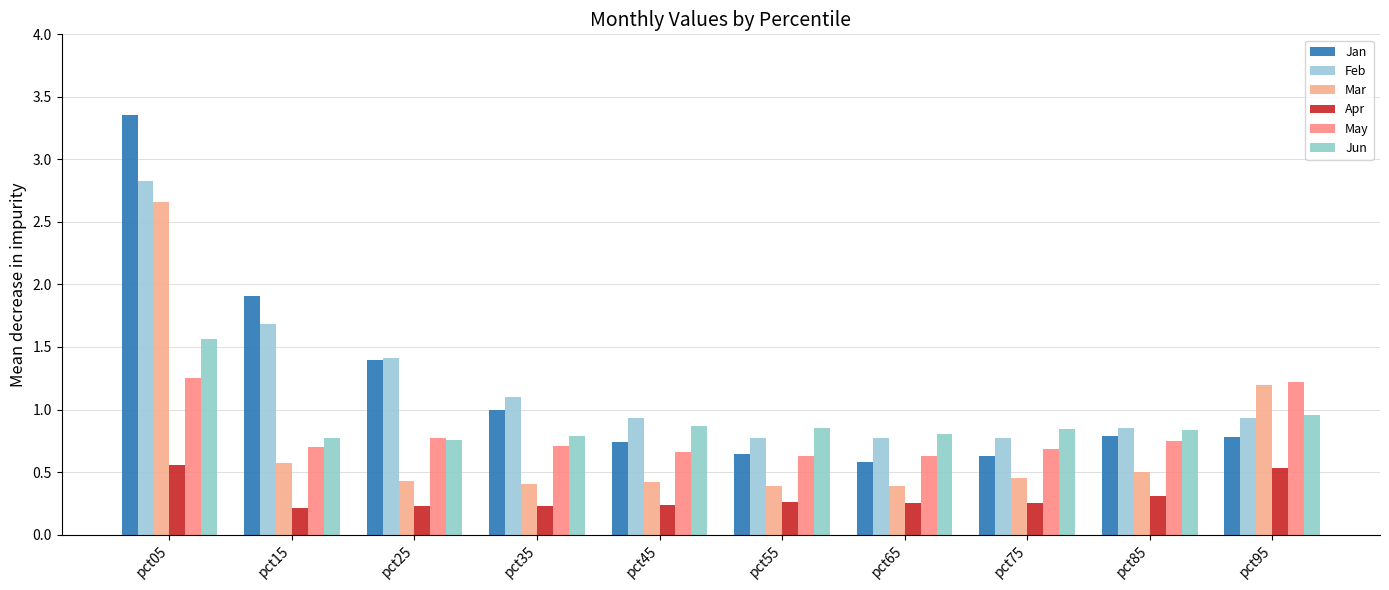

What are all the series names shown in the legend?

Jan, Feb, Mar, Apr, May, Jun